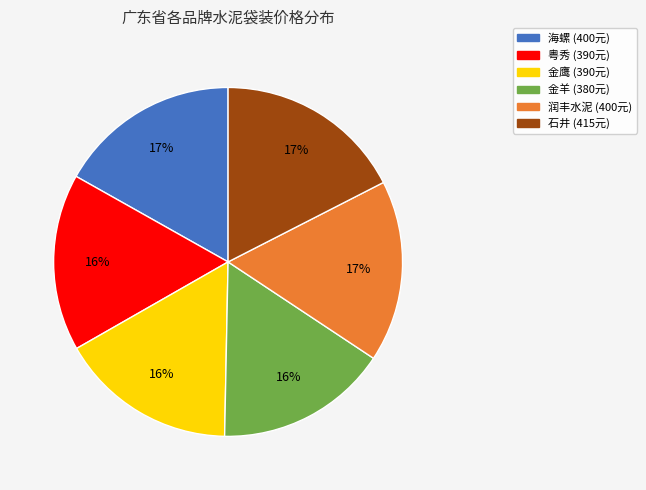

To the nearest percent, what percentage of the pie is 石井?

17%